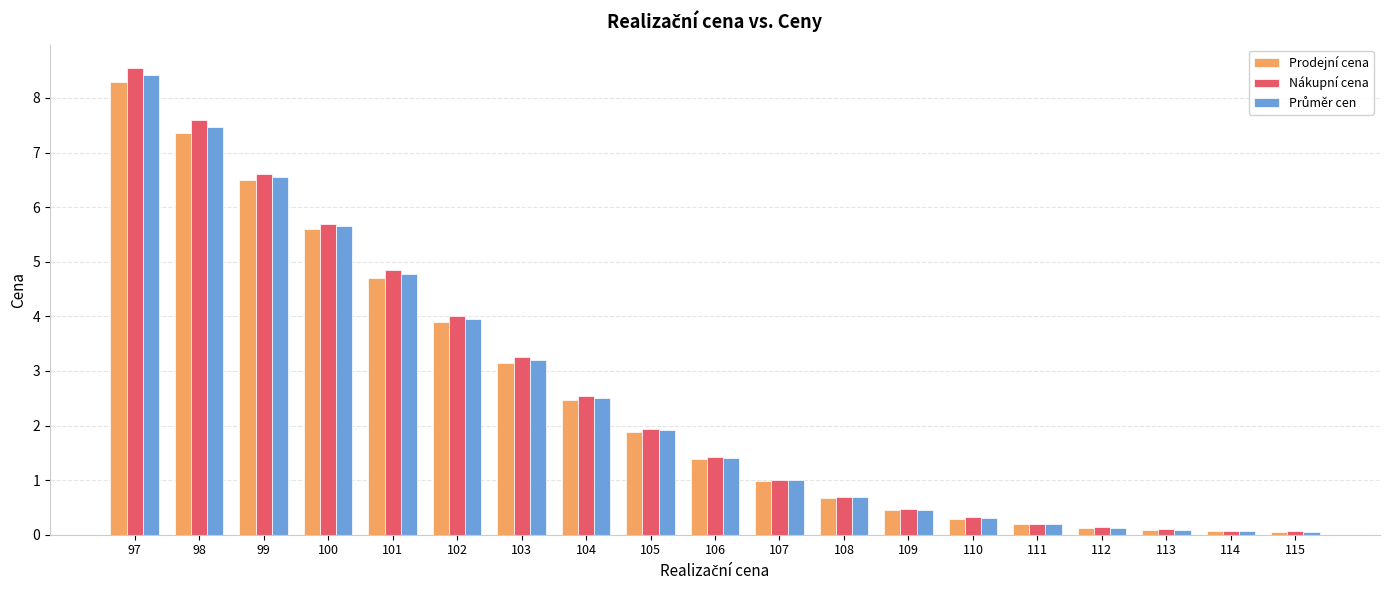

What is the approximate value of Nákupní cena at 99?

6.6